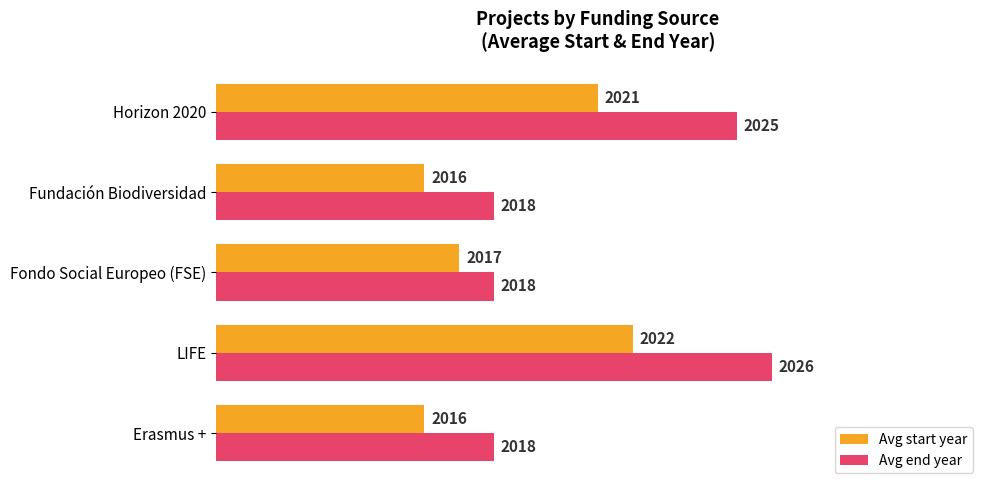

What is the maximum value shown in the chart?

2026